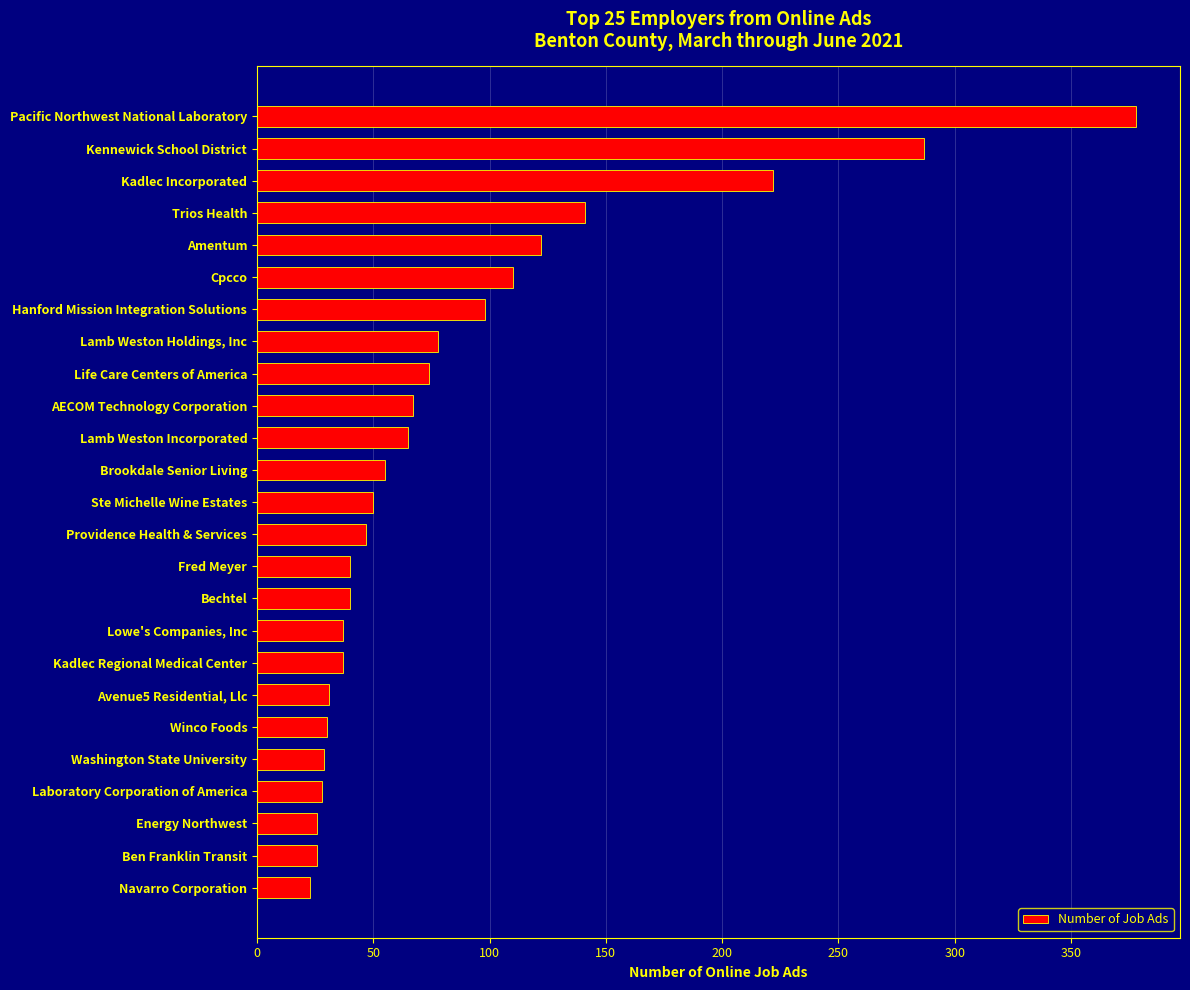

What is the maximum value shown in the chart?

378